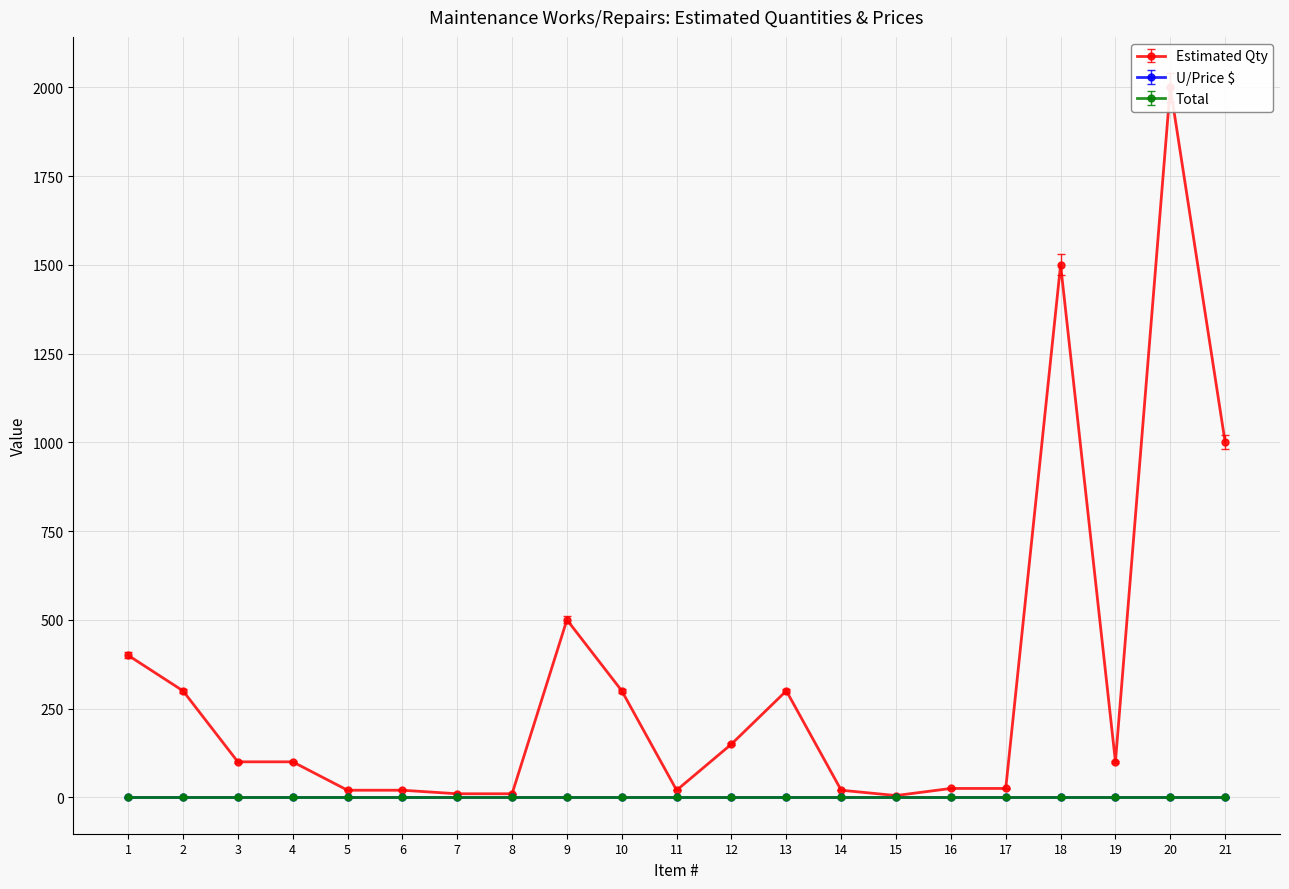

The Total series shows 0 at 4. True or false?

True